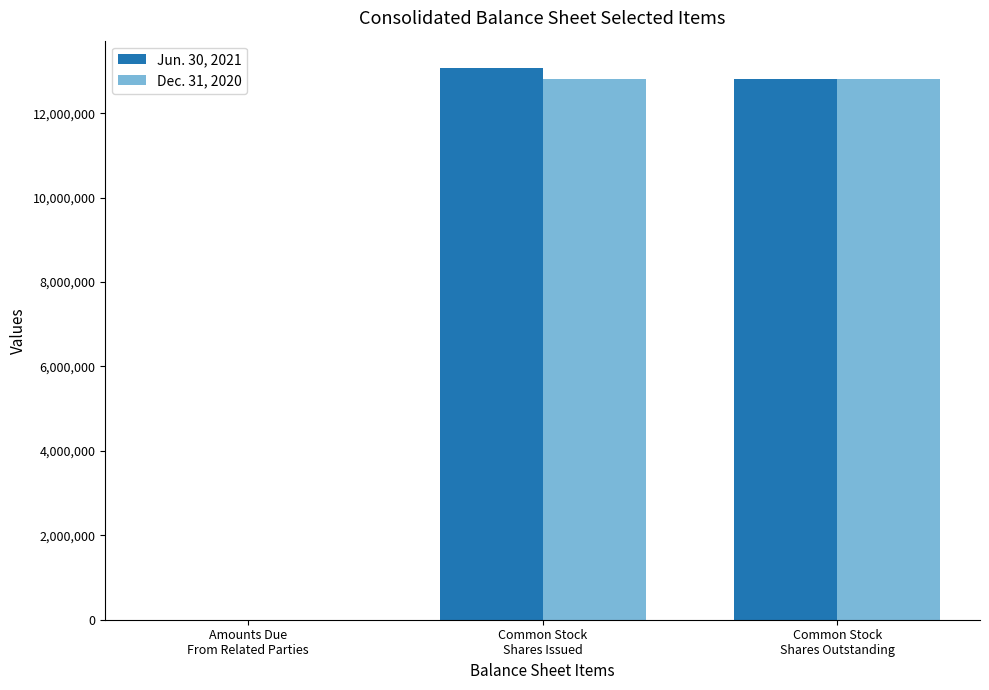

What is the greatest value displayed?

13065696